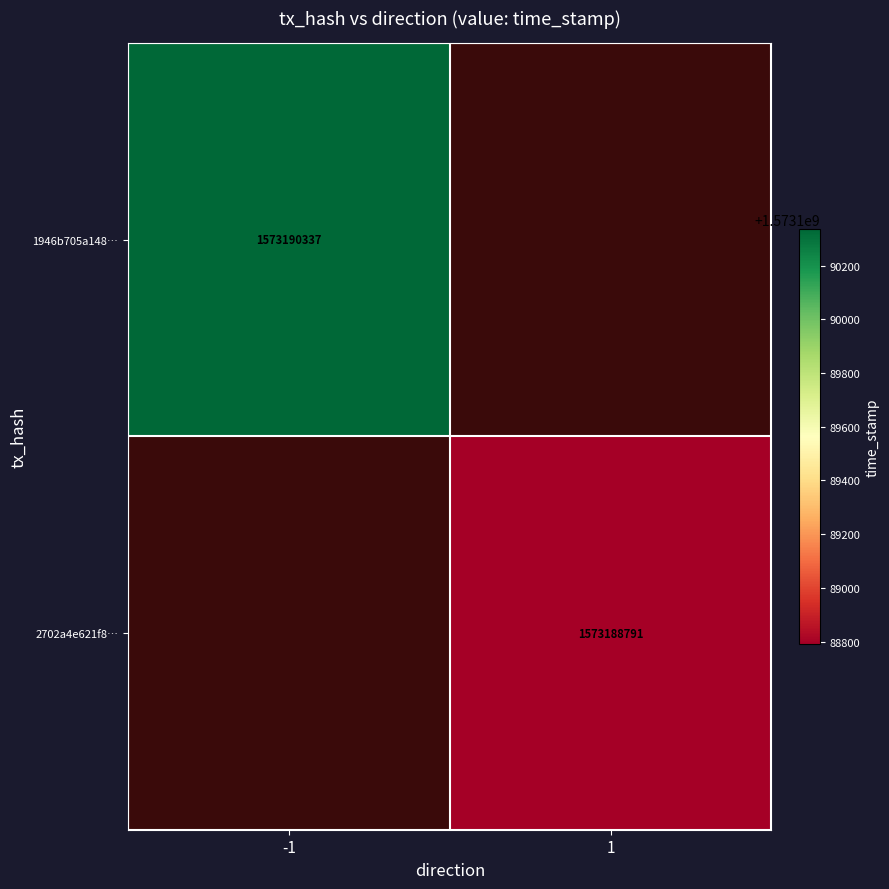

Is the value of 2702a4e621f8e6d452cfede19e8239233d8bb21 at time_stamp greater than the value of 1946b705a148e67fd7147ba43c9859923a8679f at time_stamp?

No